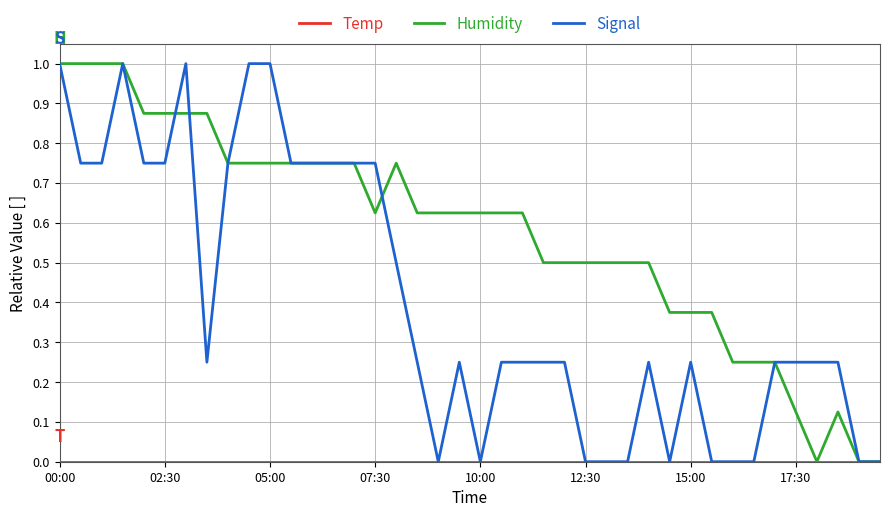

Which series has the largest total across all categories?

Humidity